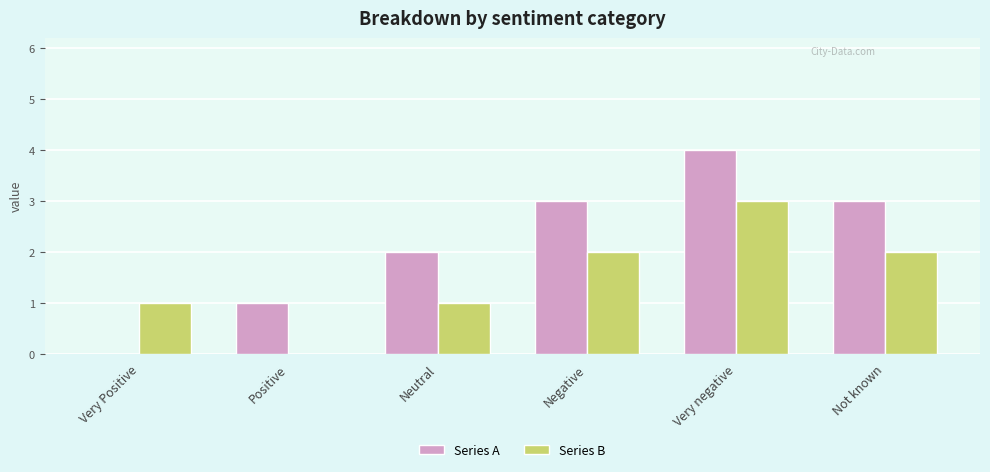

How many groups of bars are there?

6